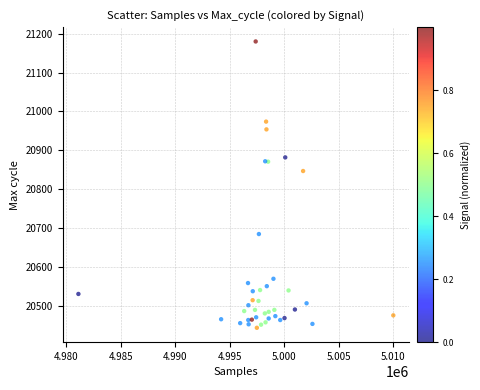

What Y value in the scatter plot is closest to 20812?

20847